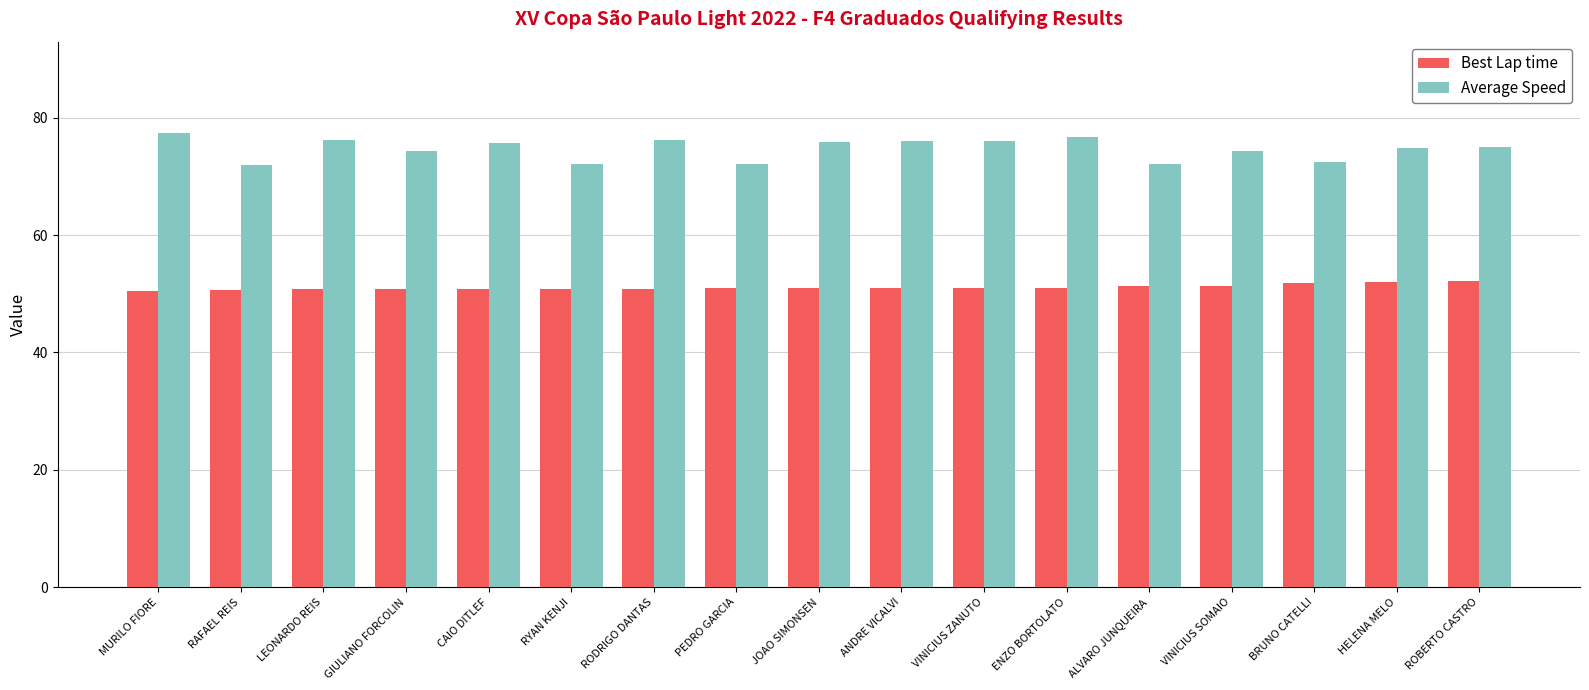

Rank the series by their average value, from lowest to highest.

Best Lap time, Average Speed